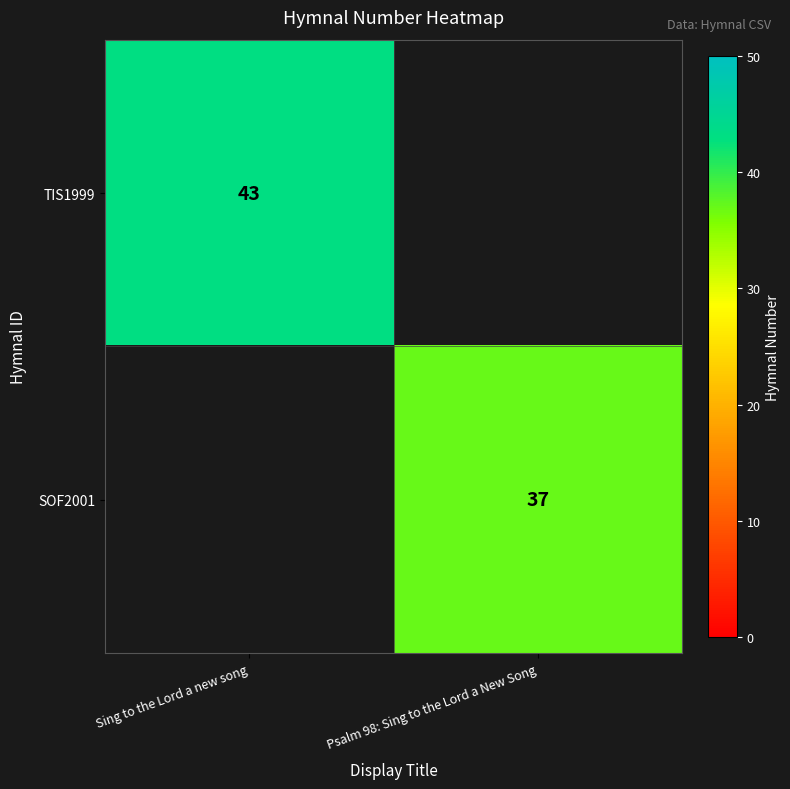

At how many categories does at least one series exceed 37?

1